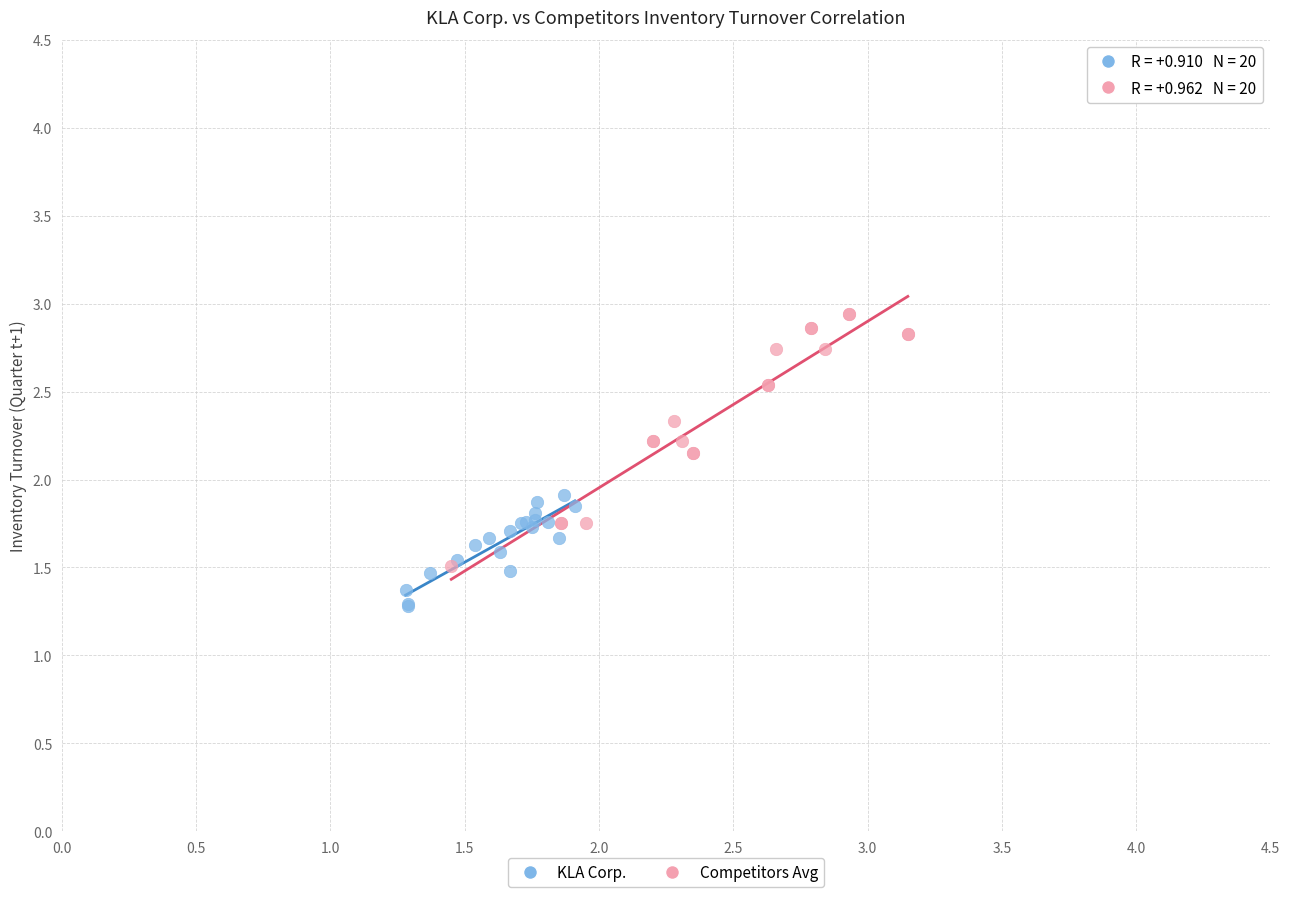

Which series reaches the maximum Y coordinate?

Competitors Avg